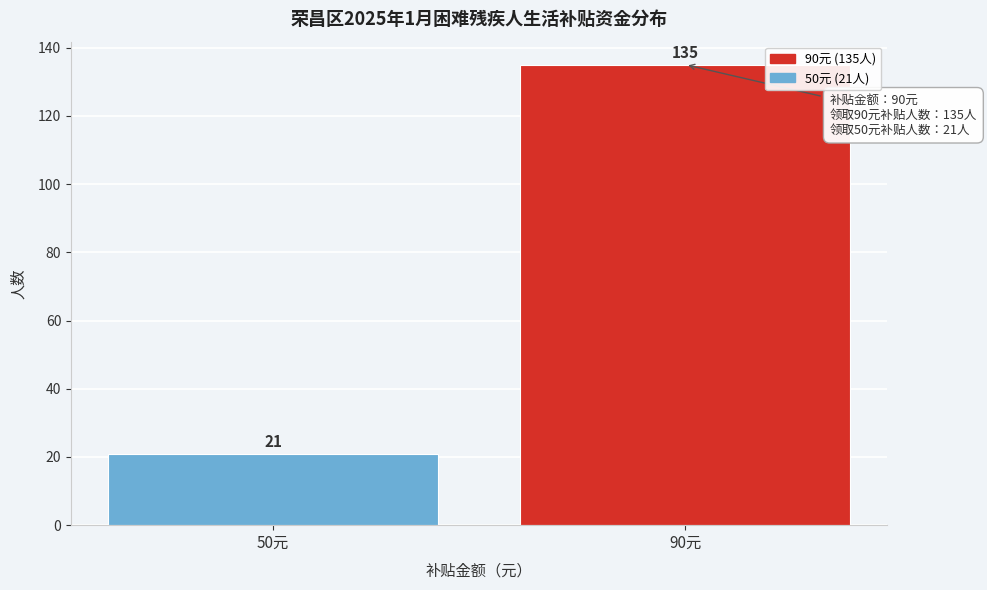

Reading right to left, extract all data points from this chart.

90元=135	50元=21